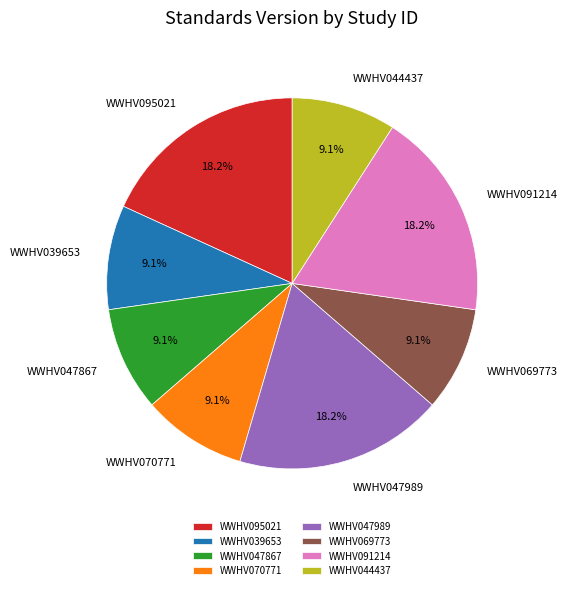

To the nearest percent, what percentage of the pie is WWHV039653?

9%